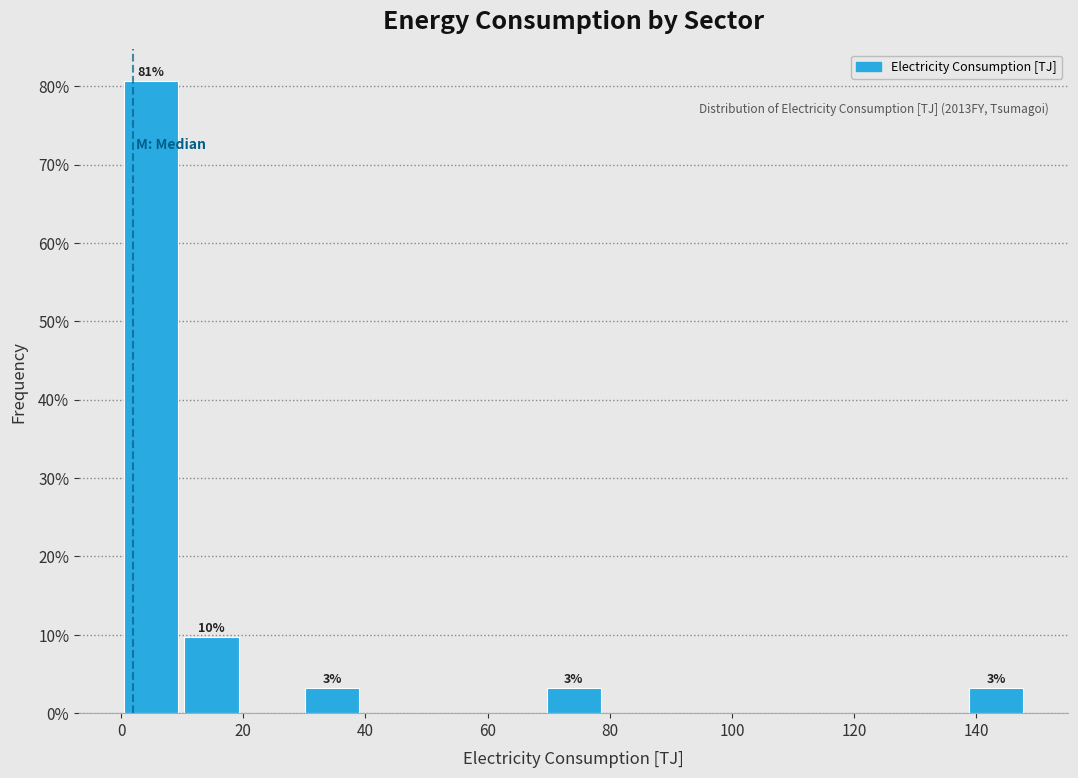

Which range on the x-axis has the tallest bar?

0 to 10